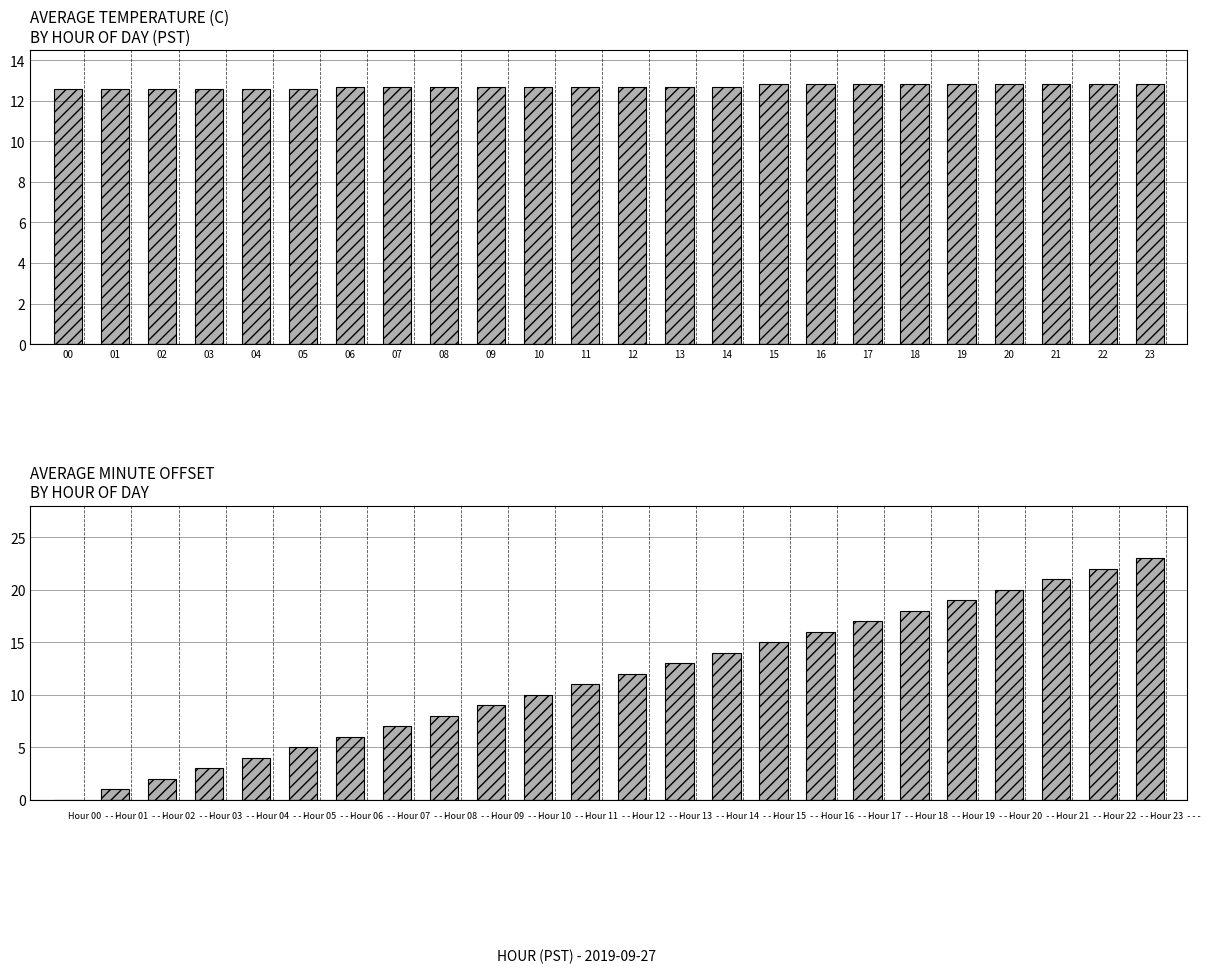

How many series are shown in this chart?

2